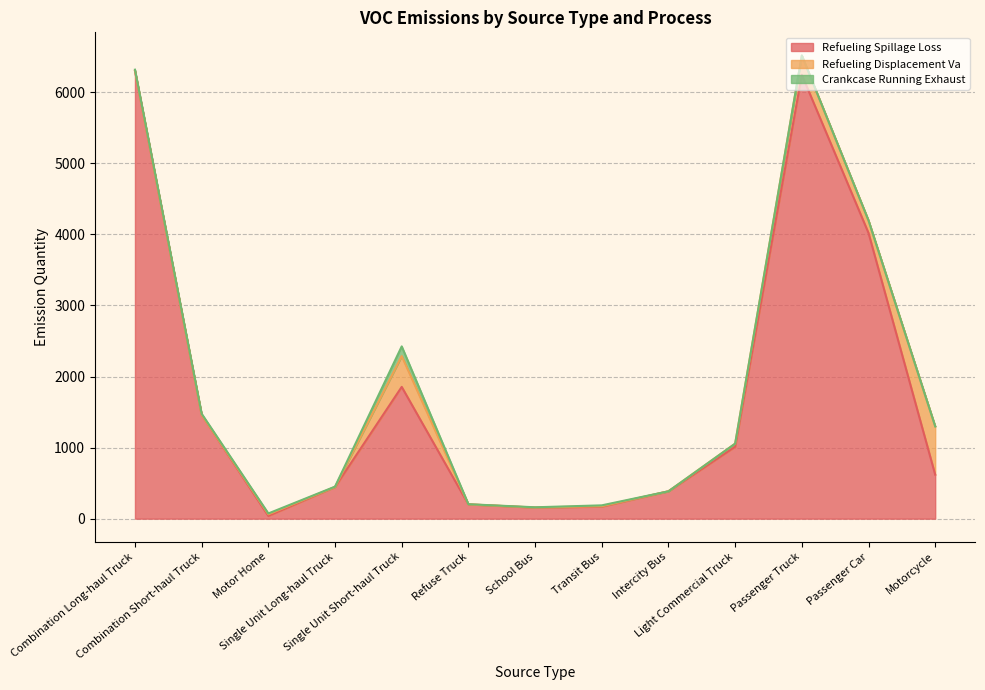

At which label does Refueling Spillage Loss first exceed 618?

Combination Long-haul Truck